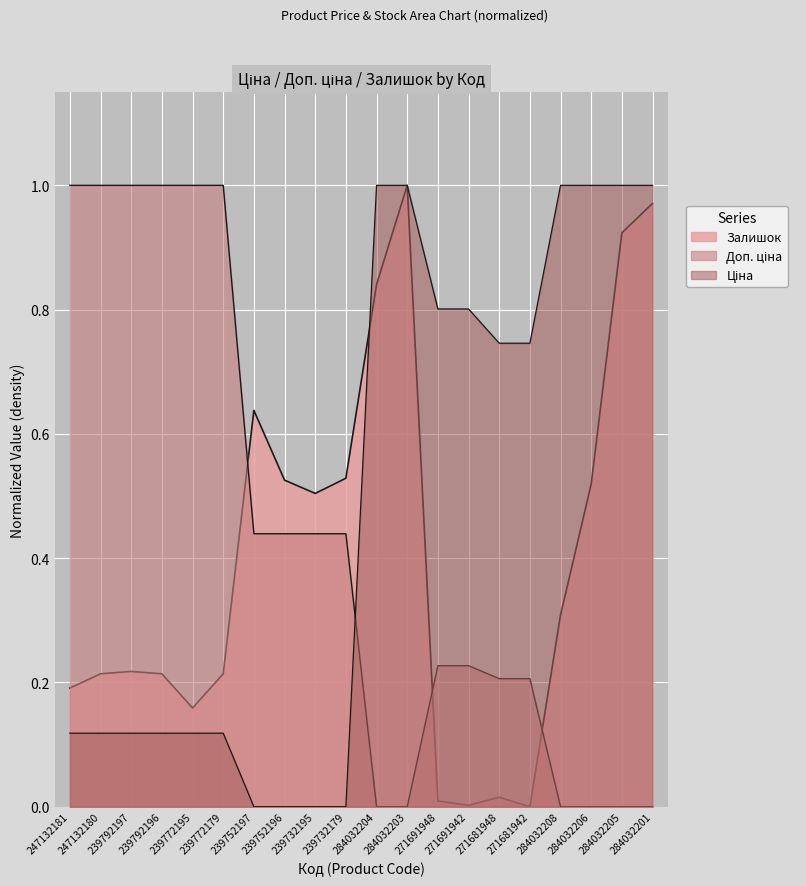

Reading left to right, list all the values displayed in this chart.

Ціна: 0.1	0.1	0.1	0.1	0.1	0.1	0.0	0.0	0.0	0.0	1.0	1.0	0.8	0.8	0.7	0.7	1.0	1.0	1.0	1.0
Доп. ціна: 1.0	1.0	1.0	1.0	1.0	1.0	0.4	0.4	0.4	0.4	0.0	0.0	0.2	0.2	0.2	0.2	0.0	0.0	0.0	0.0
Залишок: 0.2	0.2	0.2	0.2	0.2	0.2	0.6	0.5	0.5	0.5	0.8	1.0	0.0	0.0	0.0	0.0	0.3	0.5	0.9	1.0